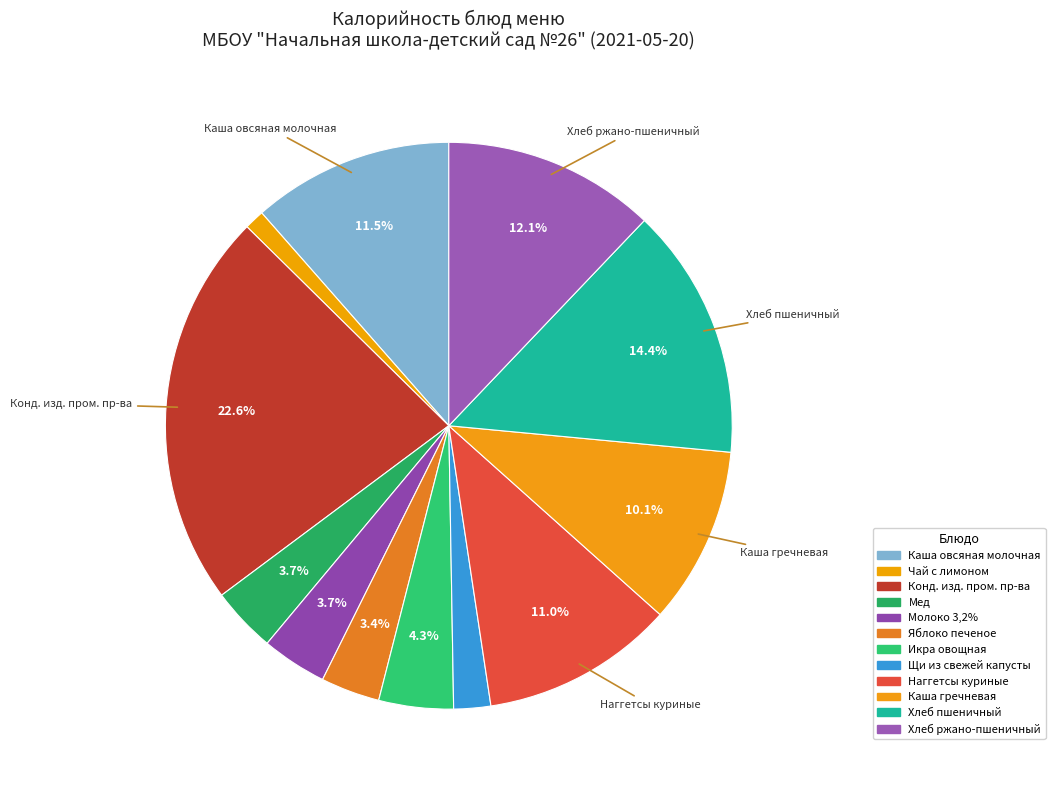

Does Конд. изд. пром. пр-ва account for over 50% of the chart?

No